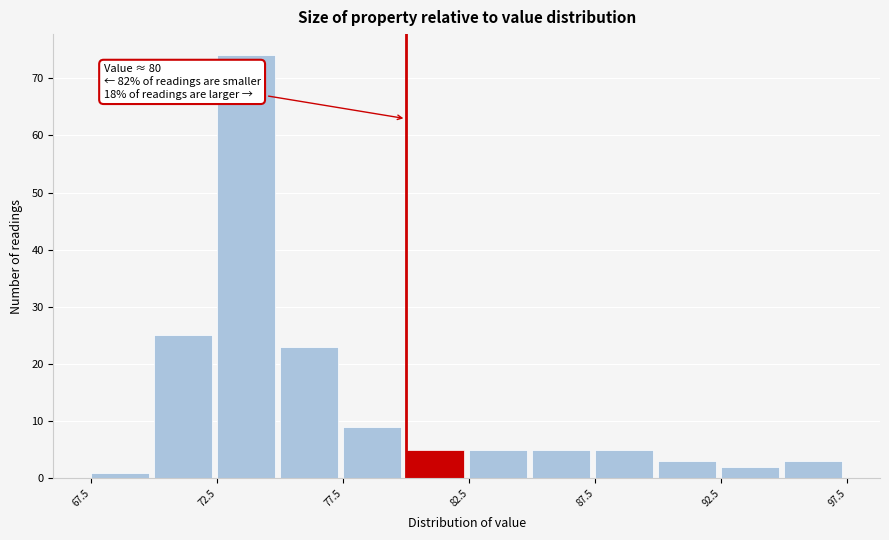

Over which range of the x-axis is the bar tallest?

72.5 to 75.0